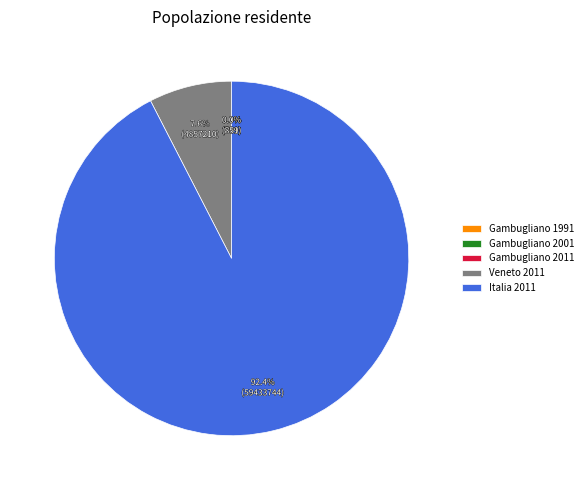

Is there any slice that represents more than half of the pie?

Yes